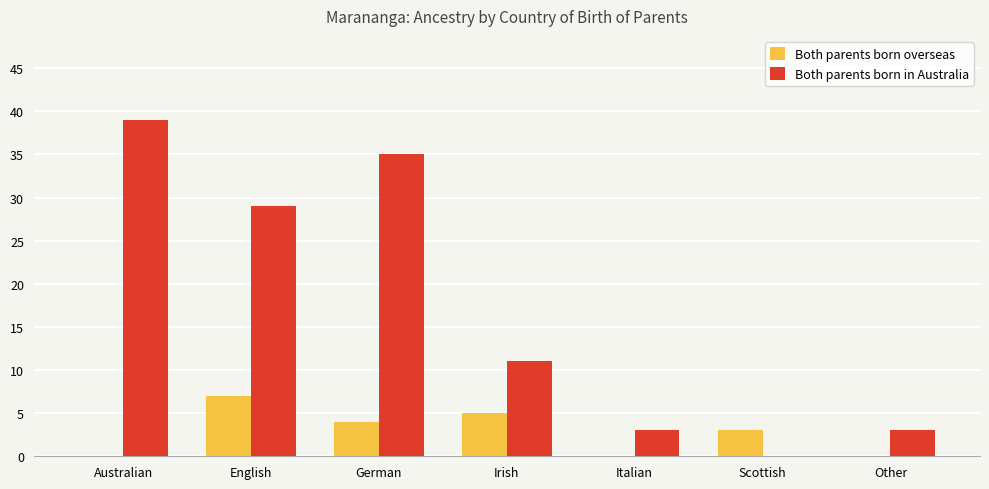

The value of Both parents born overseas at Australian is 0. True or false?

True